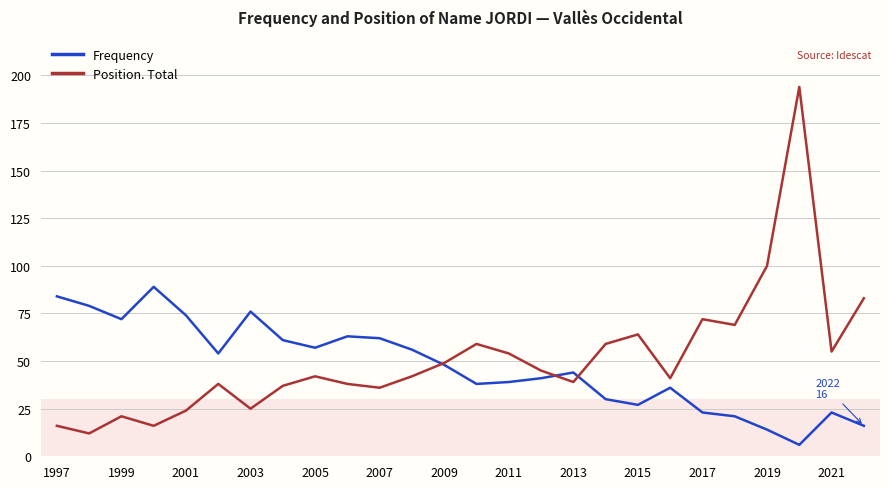

Which series has the widest spread of values?

Position. Total